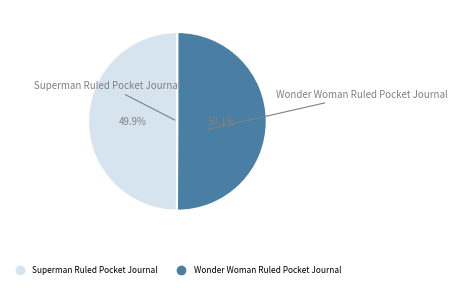

Is it true that Superman Ruled Pocket Journal is 50% of the pie?

True